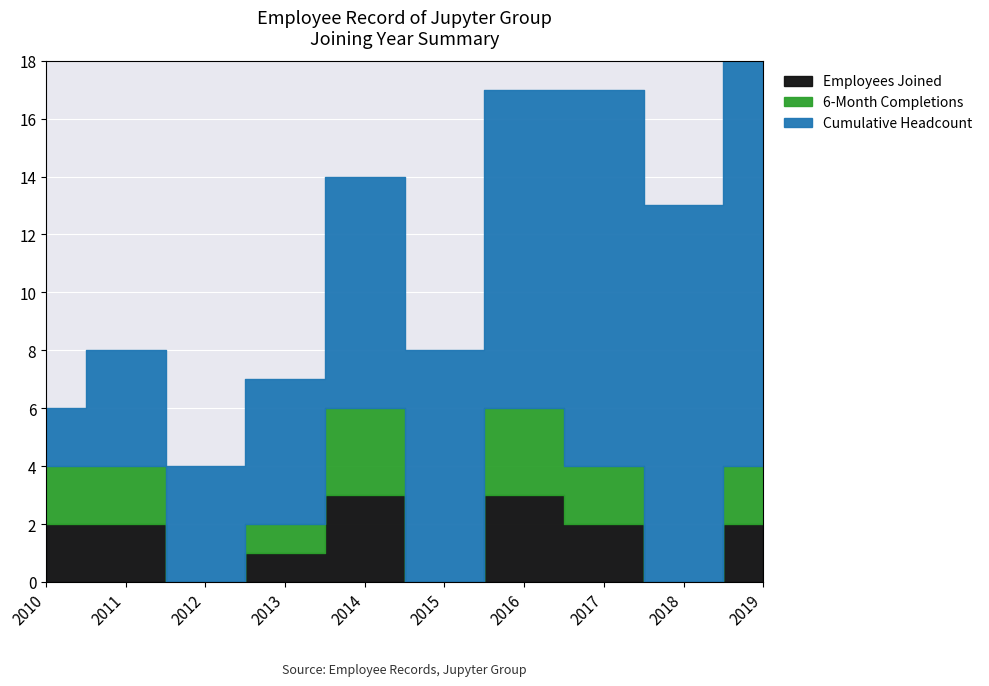

Reading left to right, list all the values displayed in this chart.

Employees Joined: 2	2	0	1	3	0	3	2	0	2
6-Month Completions: 2	2	0	1	3	0	3	2	0	2
Cumulative Headcount: 2	4	4	5	8	8	11	13	13	15